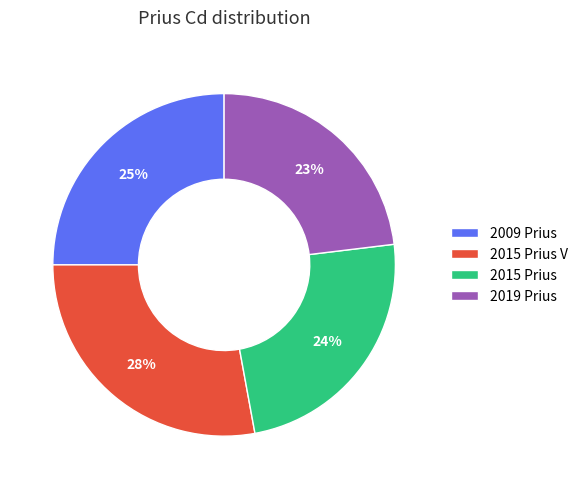

Do 2015 Prius V and 2009 Prius together represent more than half of the pie?

Yes